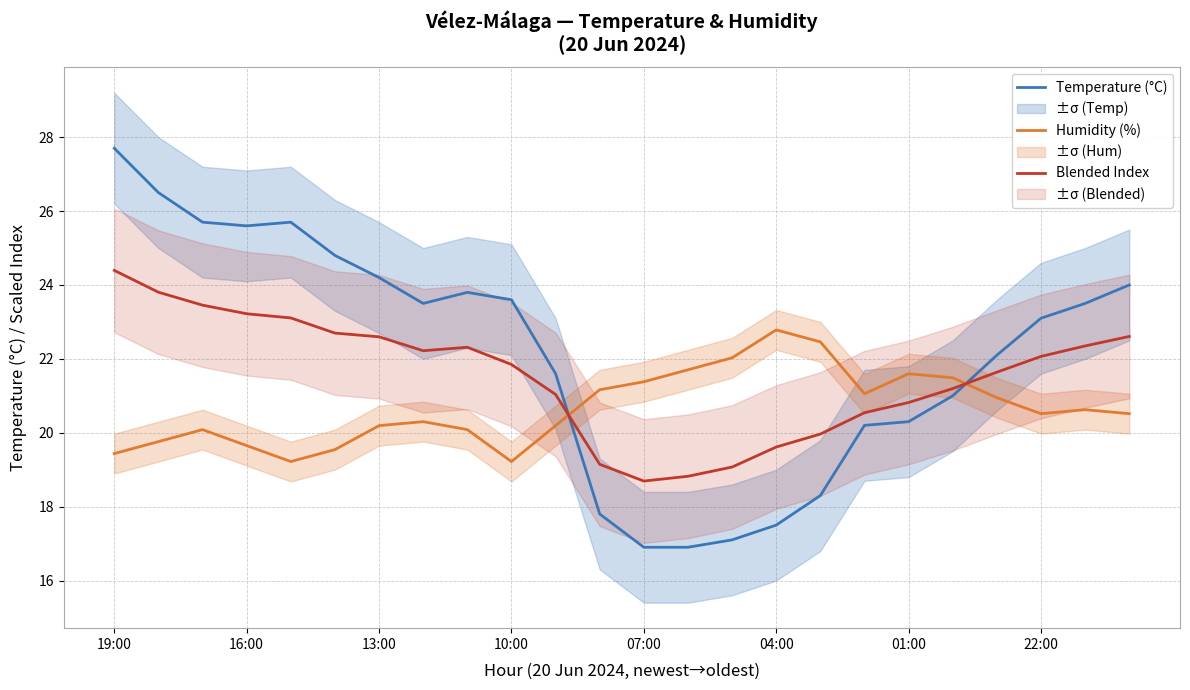

The value of Humidity (%) at 01:00 is 33.5. True or false?

False